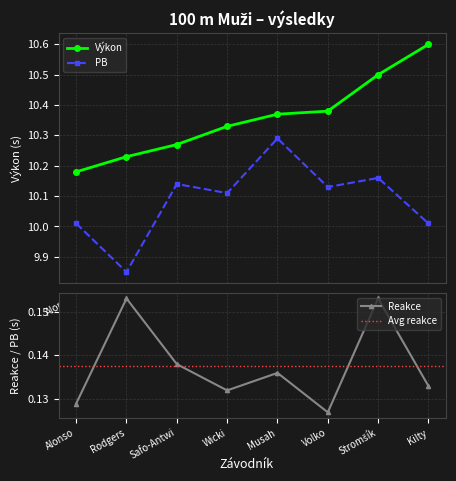

Reading left to right, what are all the values shown in this chart?

Výkon: 10.2	10.2	10.3	10.3	10.4	10.4	10.5	10.6
Reakce: 0.1	0.2	0.1	0.1	0.1	0.1	0.2	0.1
PB: 10.0	9.8	10.1	10.1	10.3	10.1	10.2	10.0